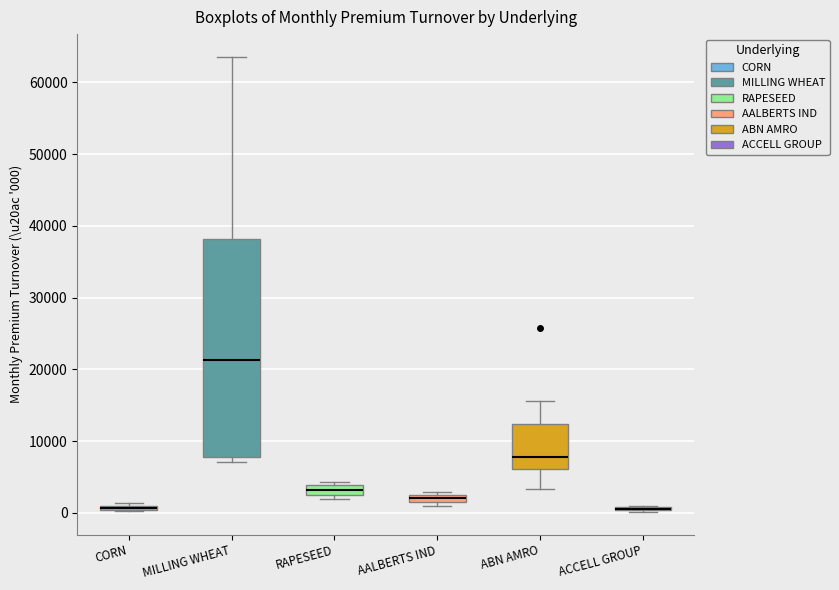

Comparing the boxes themselves (not the whiskers), which one is the tallest?

MILLING WHEAT